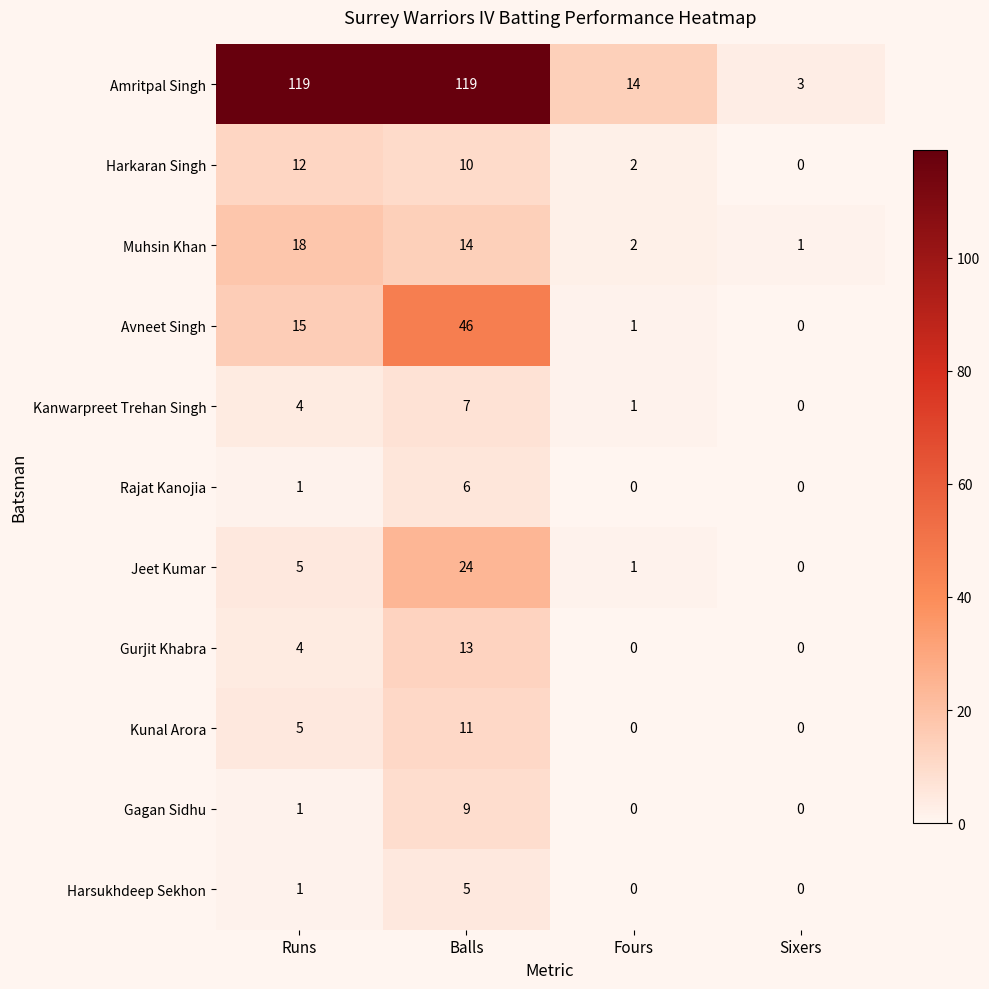

Which series has the largest total across all categories?

Amritpal Singh